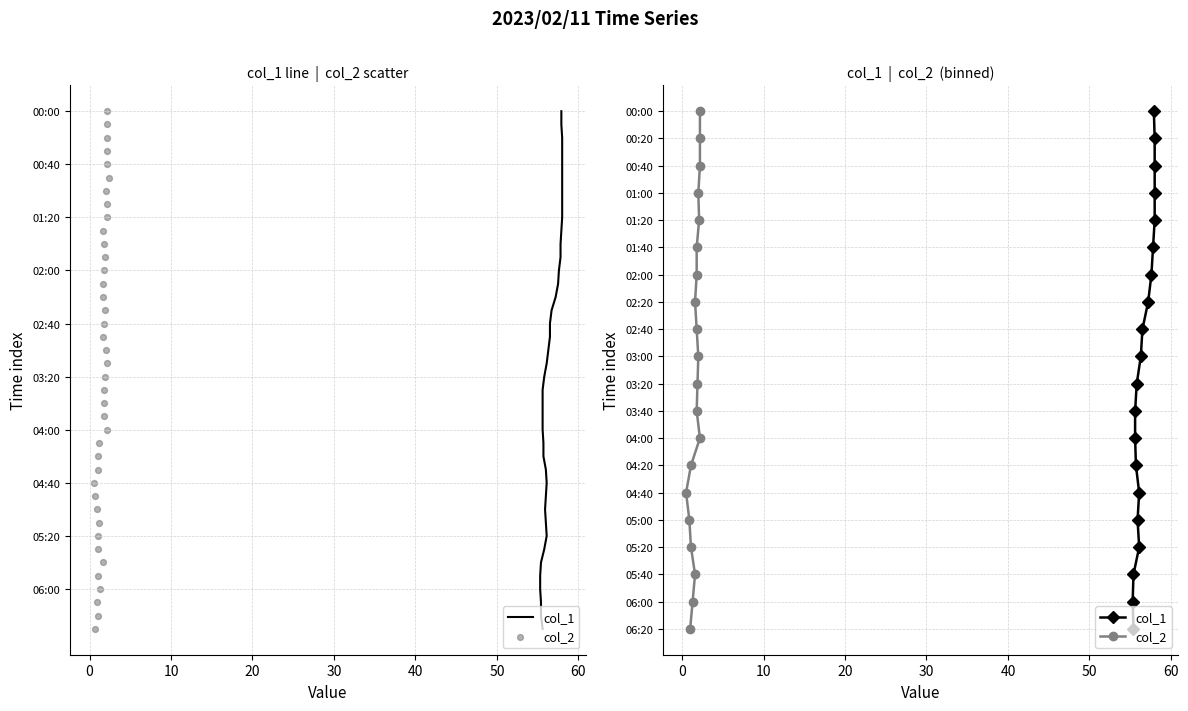

Which series contains the lowest Y value?

col_1